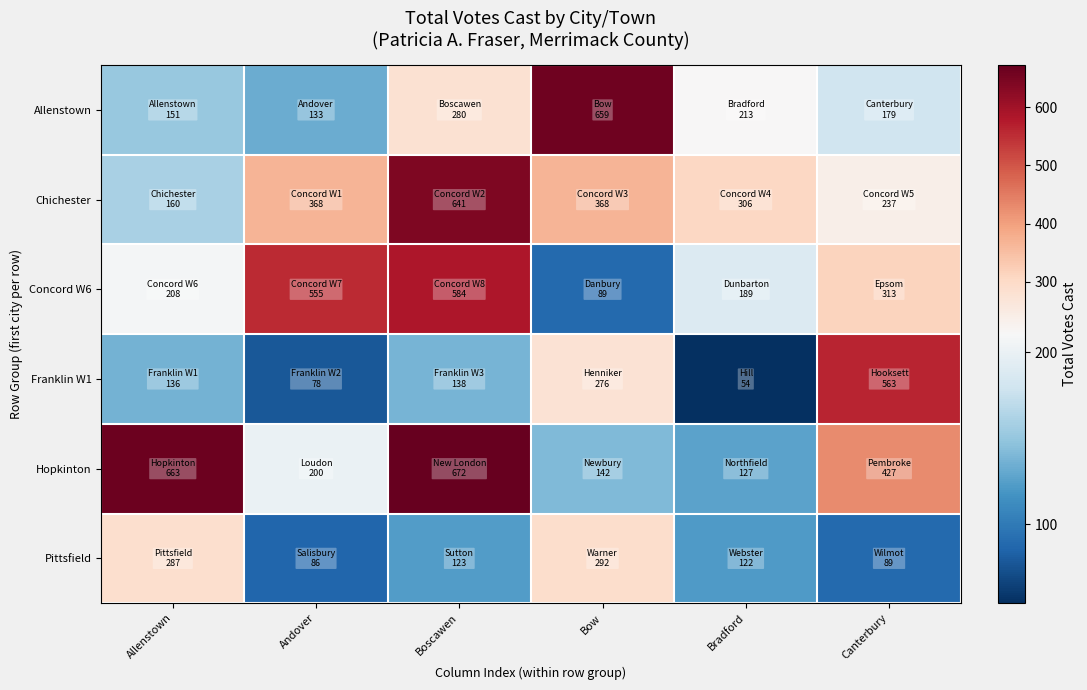

What is the spread (max minus min) of values at Andover?

477